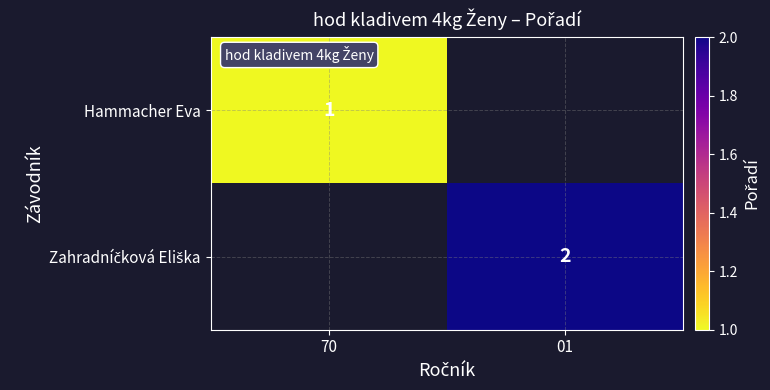

True or false: Hammacher Eva has a value of 2 at 70.

False